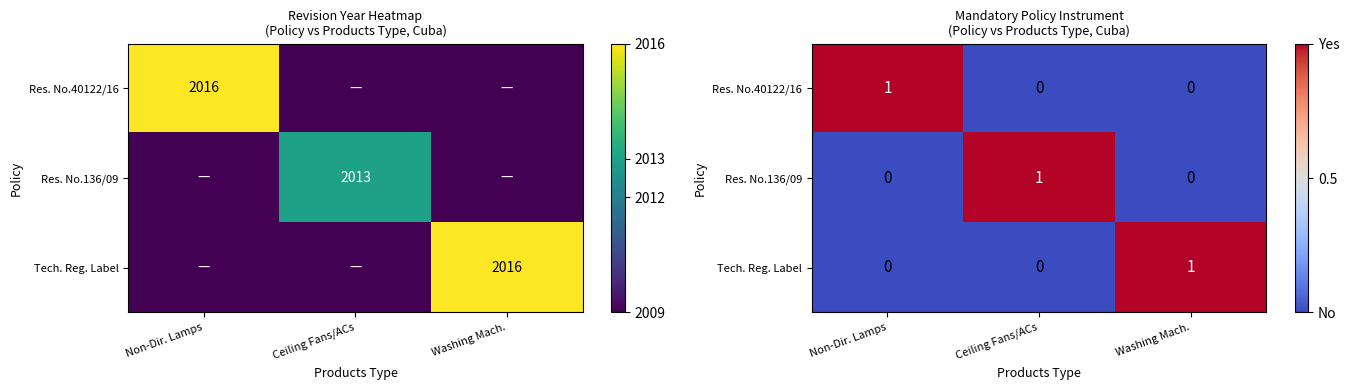

At which category is the sum across all series the highest?

Non-Dir. Lamps